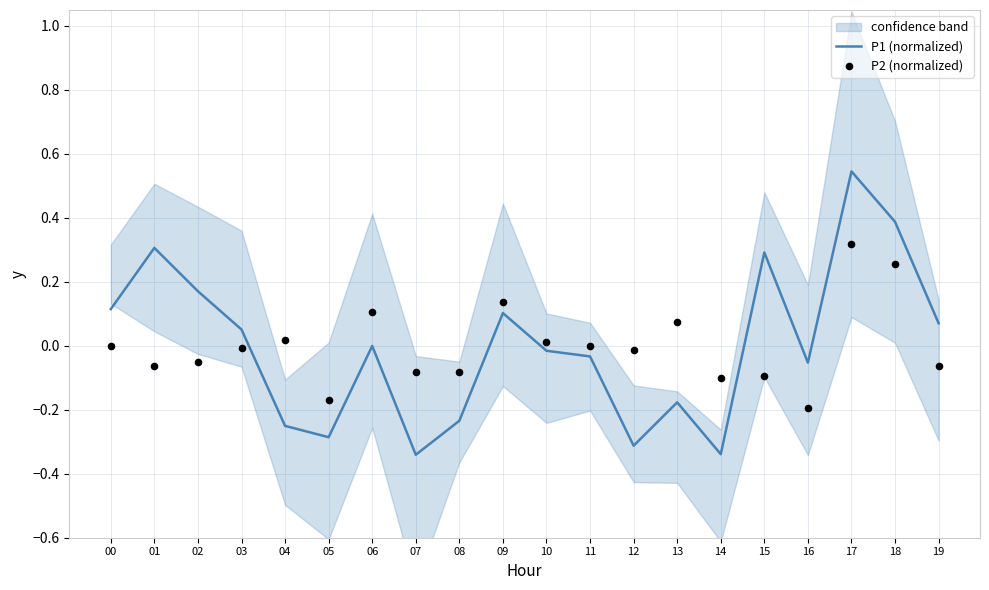

At how many categories does at least one series exceed 0?

13